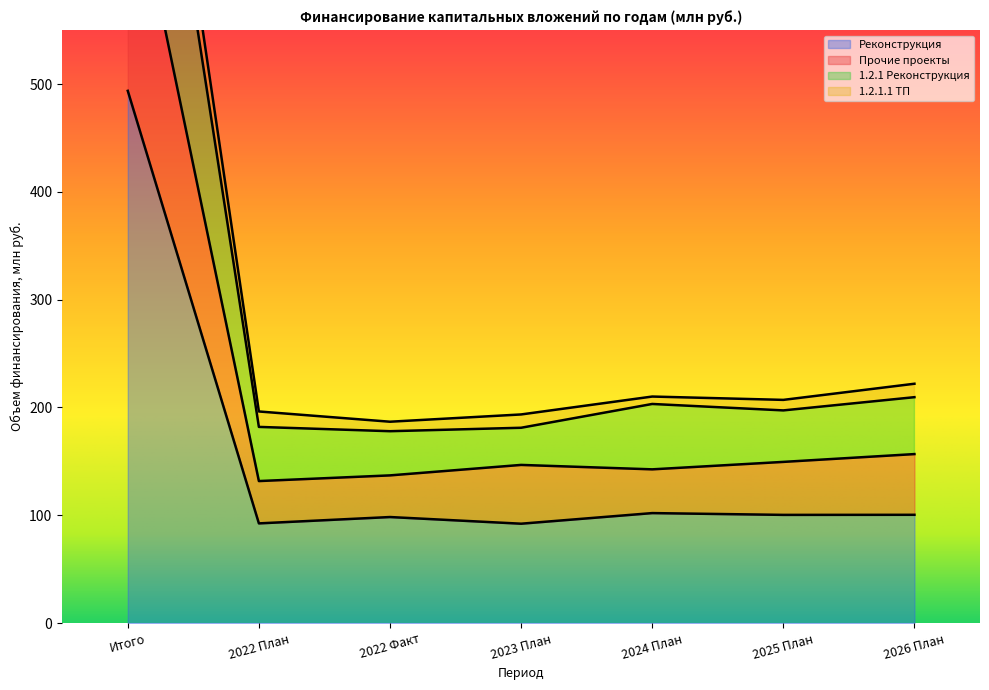

True or false: 1.2.1 Реконструкция and Прочие проекты cross at least once.

False